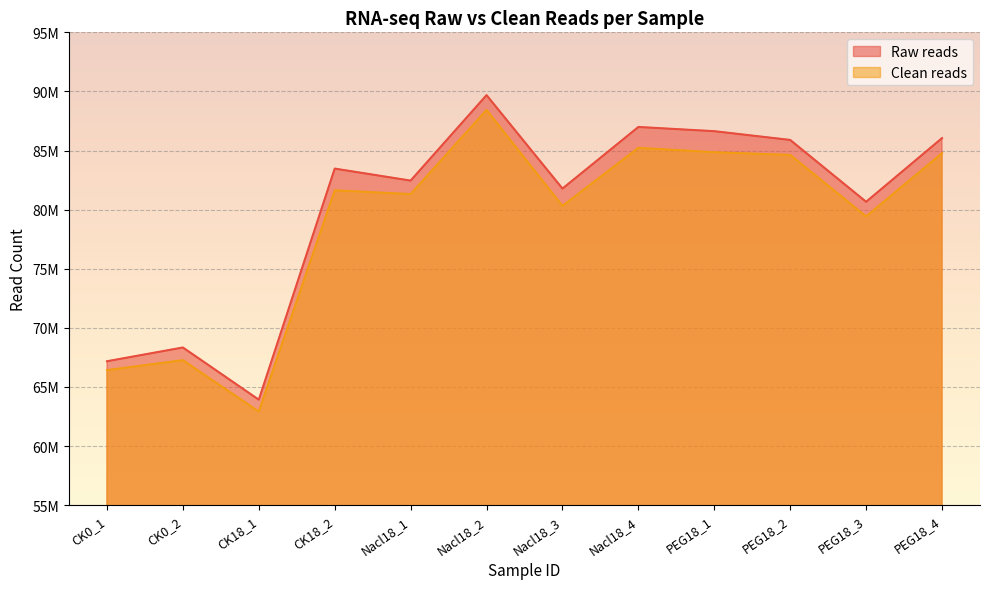

True or false: Raw reads has more than 0 interior local peaks.

True